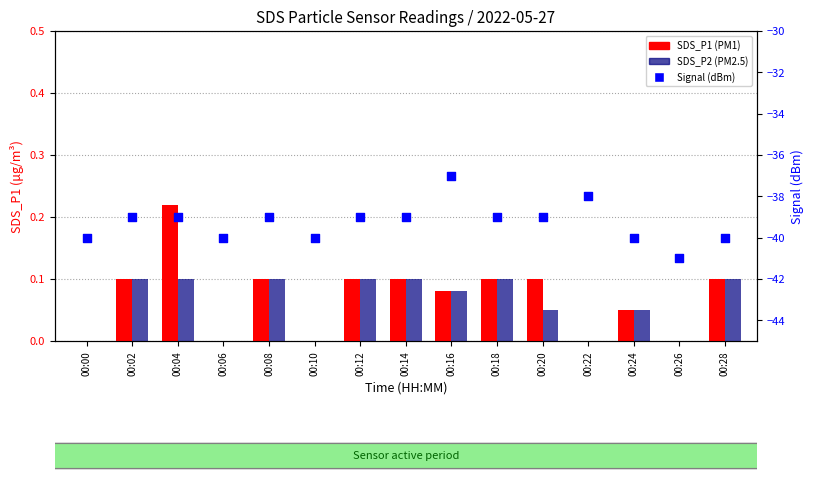

At how many categories does at least one series exceed -7?

15